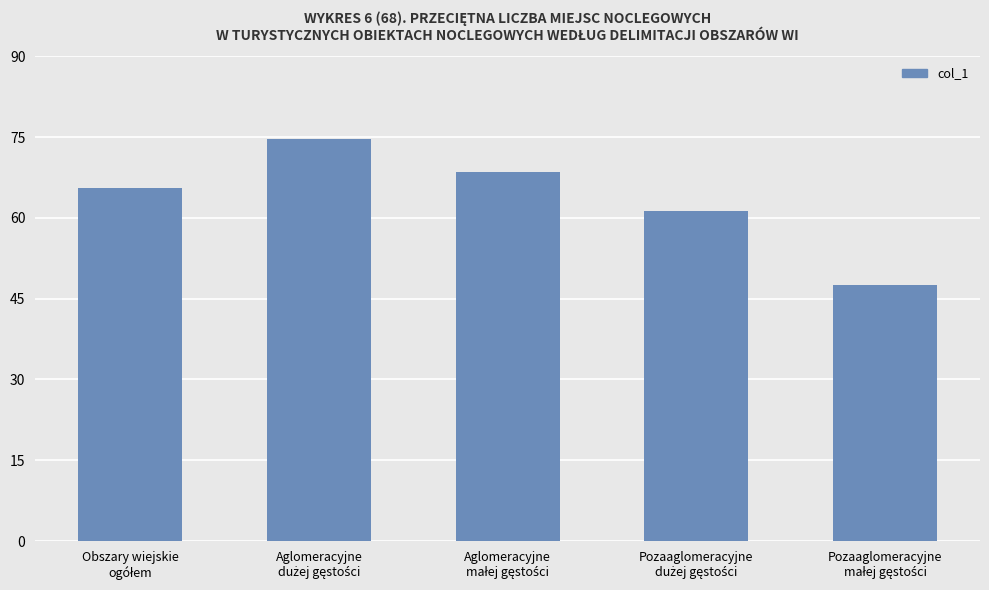

What is the difference between the second highest and minimum values?

20.9